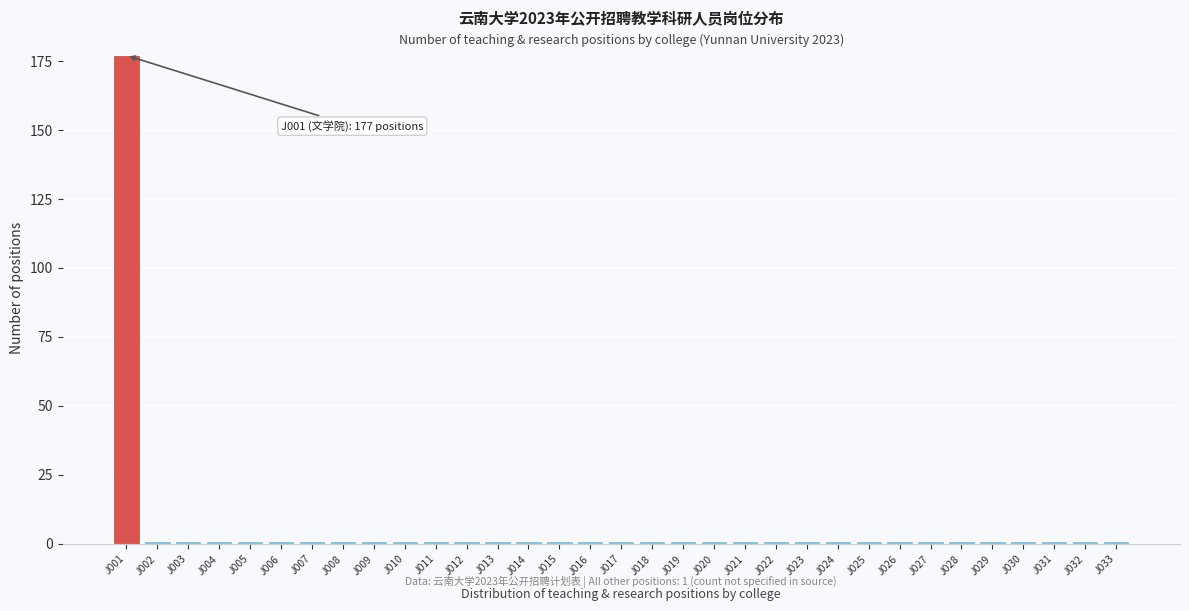

What is the sum of all values?

209